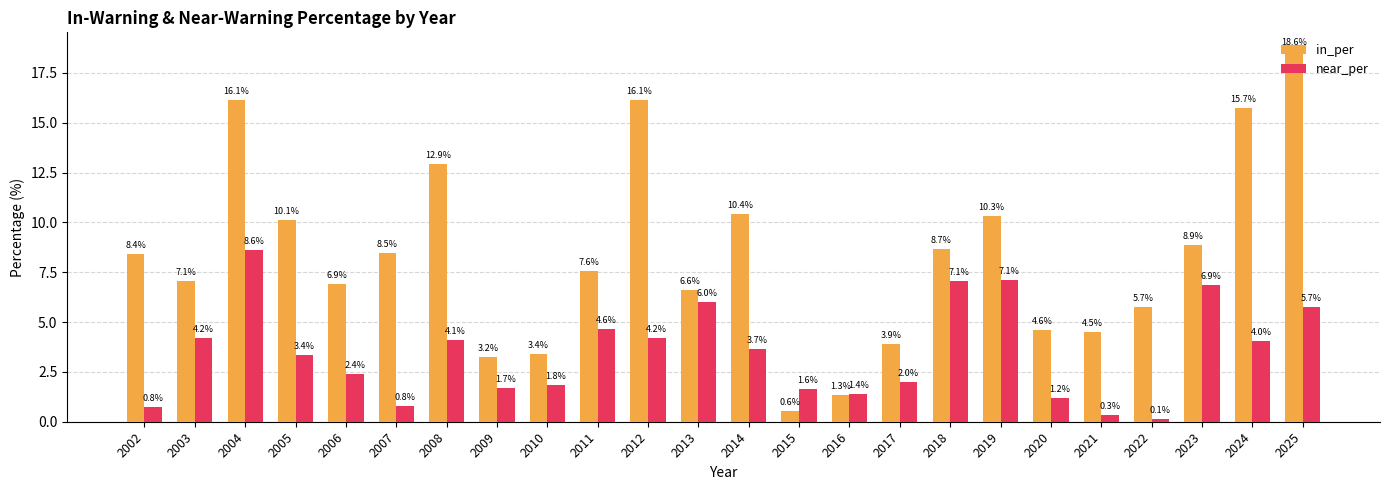

At how many categories does at least one series exceed 1?

24